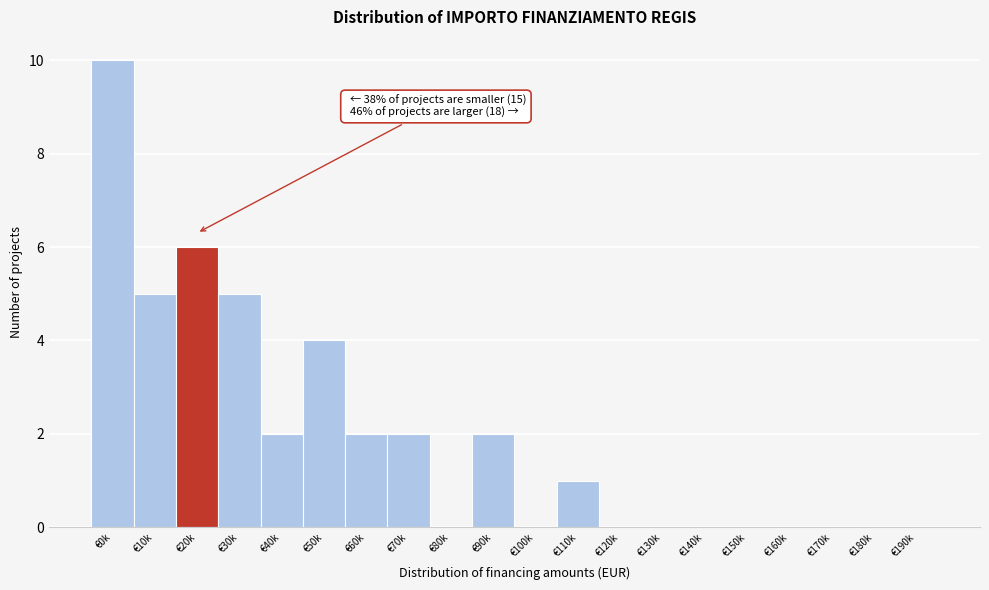

Reading left to right, what are all the values shown in this chart?

€0k=10	€10k=5	€20k=6	€30k=5	€40k=2	€50k=4	€60k=2	€70k=2	€80k=0	€90k=2	€100k=0	€110k=1	€120k=0	€130k=0	€140k=0	€150k=0	€160k=0	€170k=0	€180k=0	€190k=0